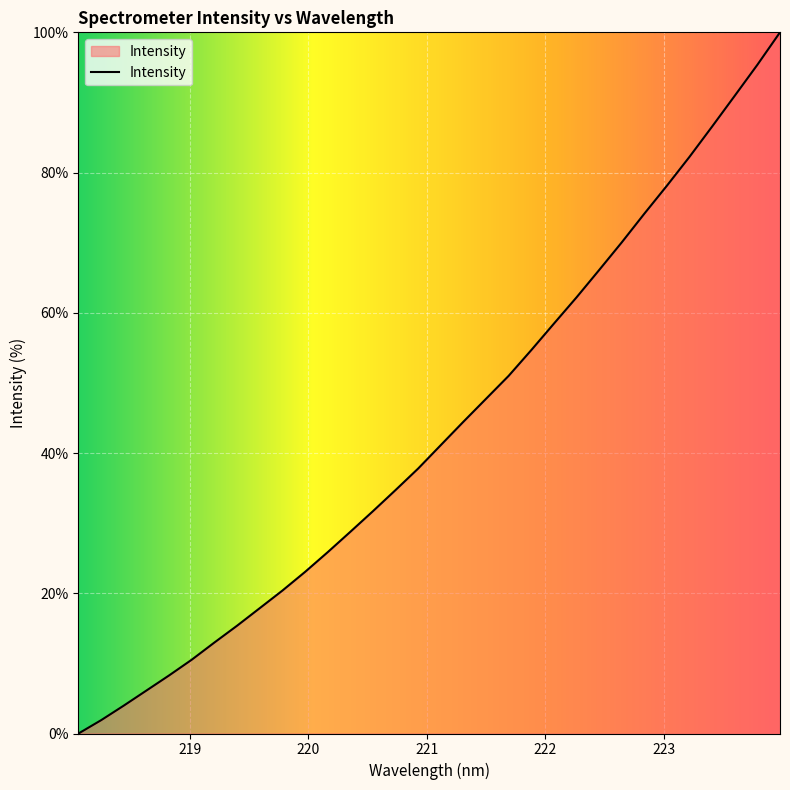

Reading left to right, transcribe all the data shown in this chart.

0.0	1.9	4.0	6.1	8.3	10.5	13.0	15.4	17.9	20.4	23.0	25.9	28.8	31.7	34.7	37.8	41.1	44.5	47.7	51.0	54.7	58.5	62.2	66.1	70.0	74.1	78.1	82.3	86.6	91.0	95.4	100.0